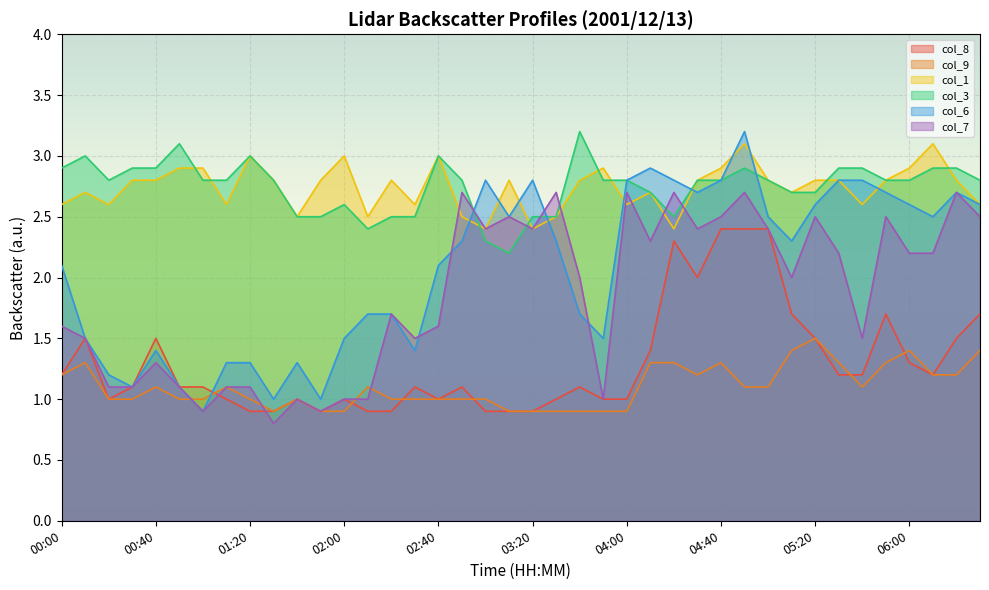

True or false: col_3 has a value of 4.4 at 02:00.

False